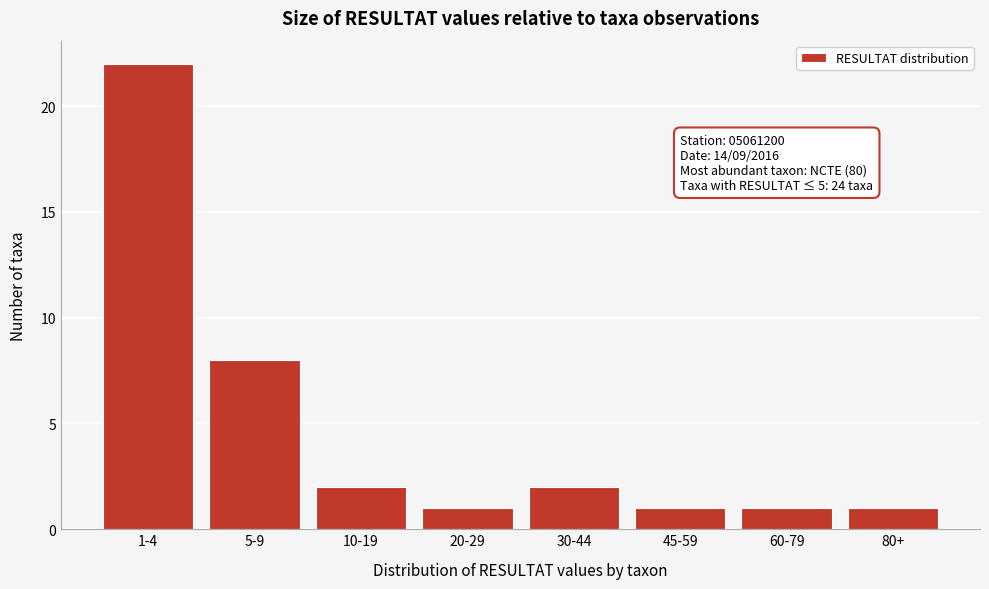

Reading left to right, list all the values displayed in this chart.

1-4=22	5-9=8	10-19=2	20-29=1	30-44=2	45-59=1	60-79=1	80+=1